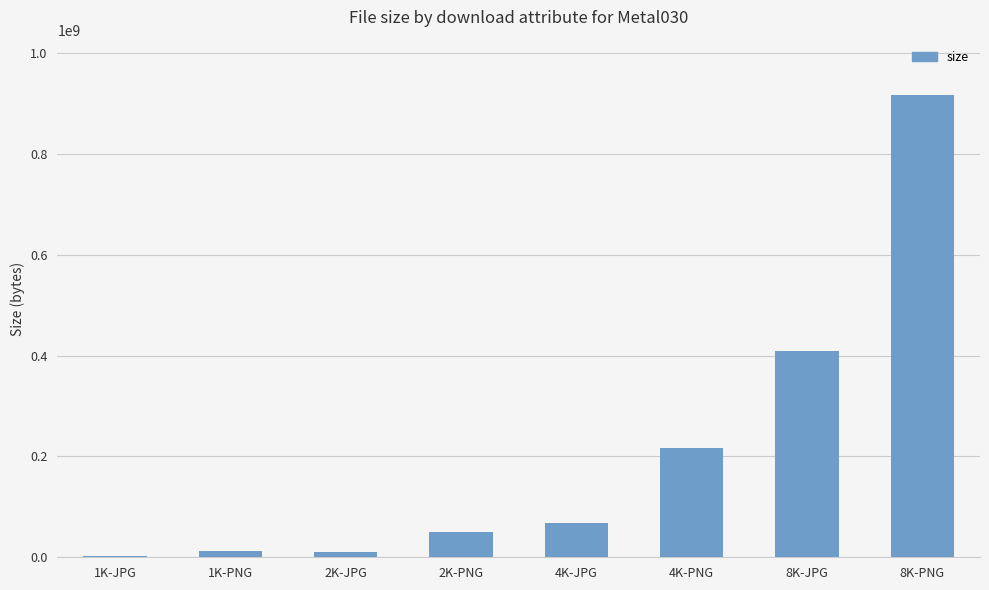

What is the greatest value displayed?

916306471